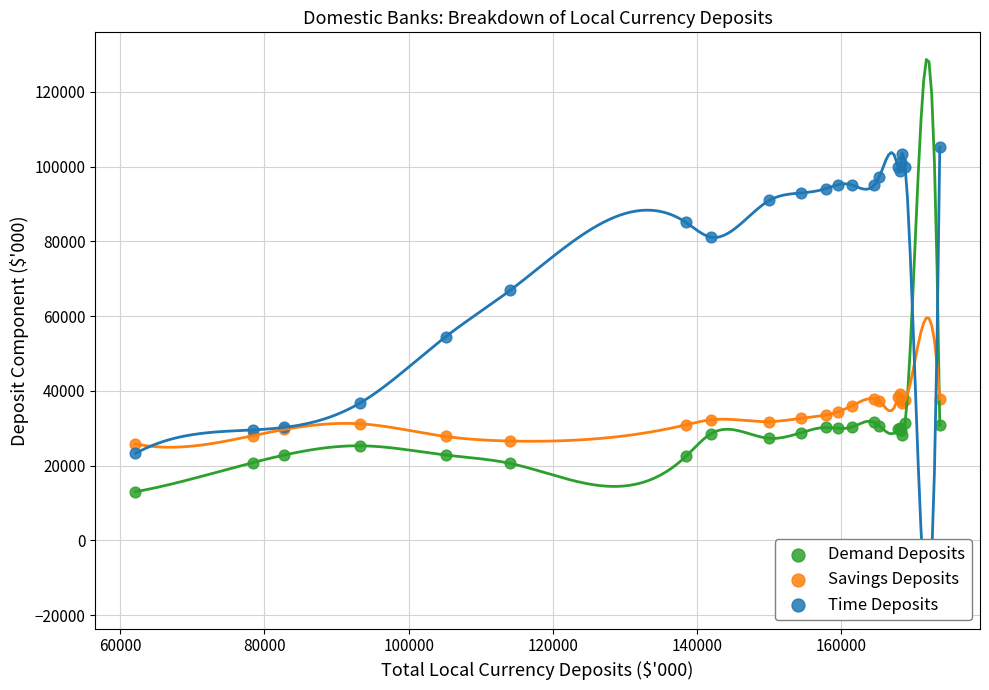

Which series contains the lowest Y value?

Demand Deposits